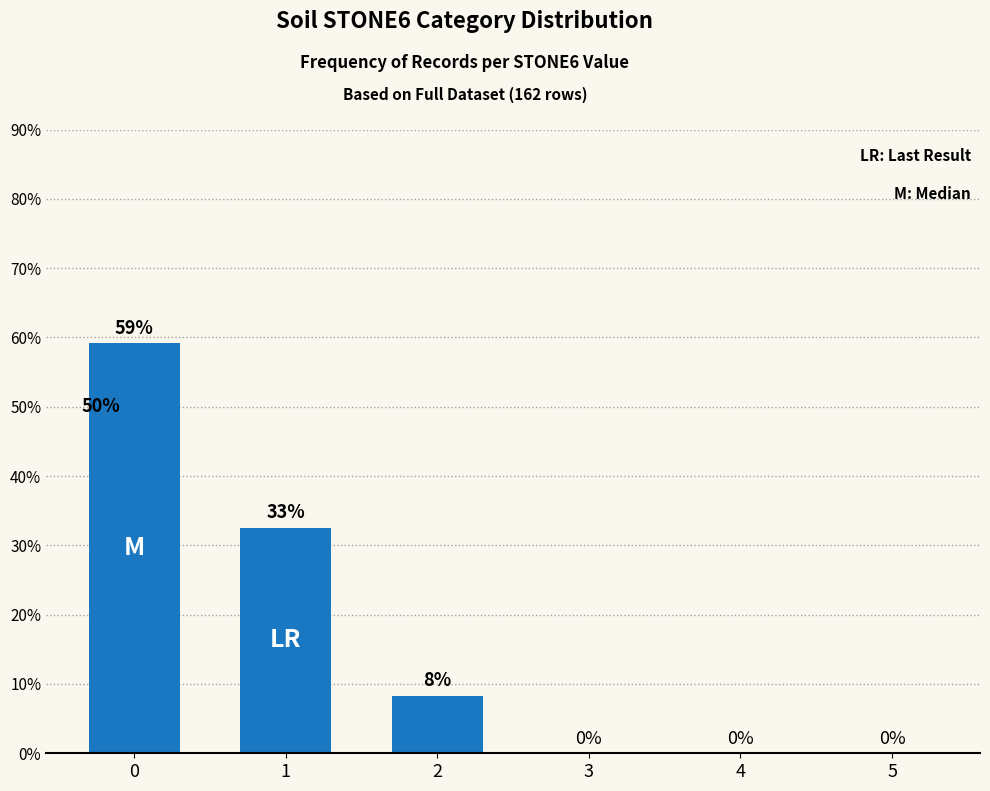

The value at 2 is 11.7. True or false?

False